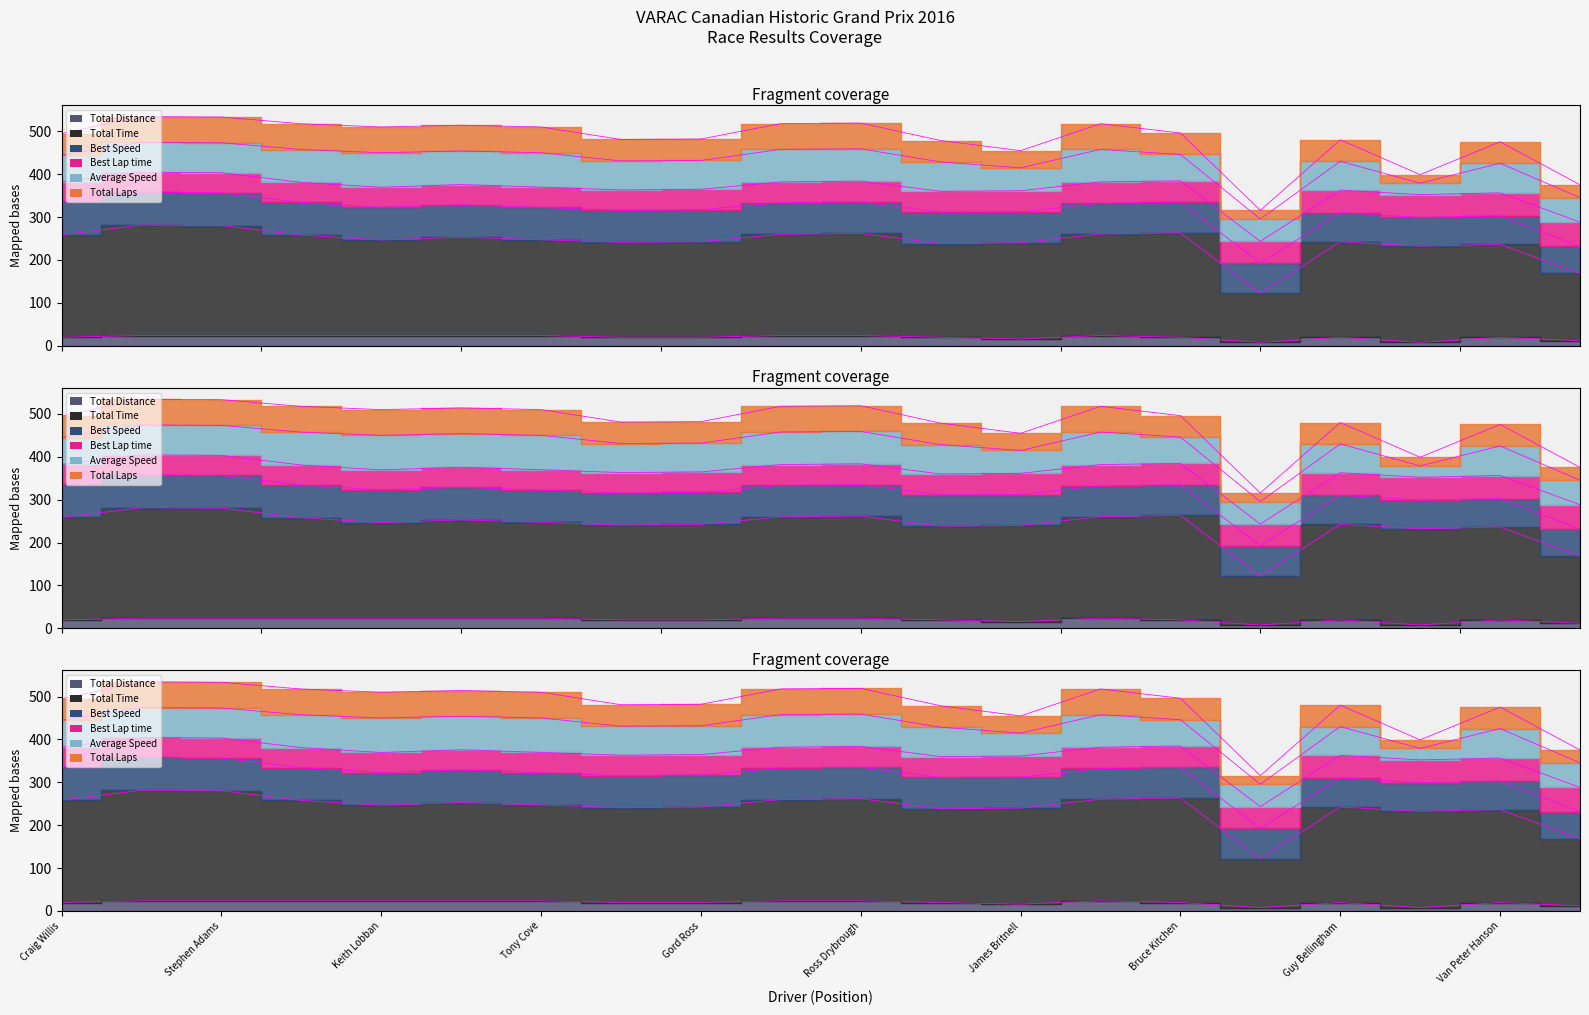

At which label does Total Time first exceed 247?

Craig Willis